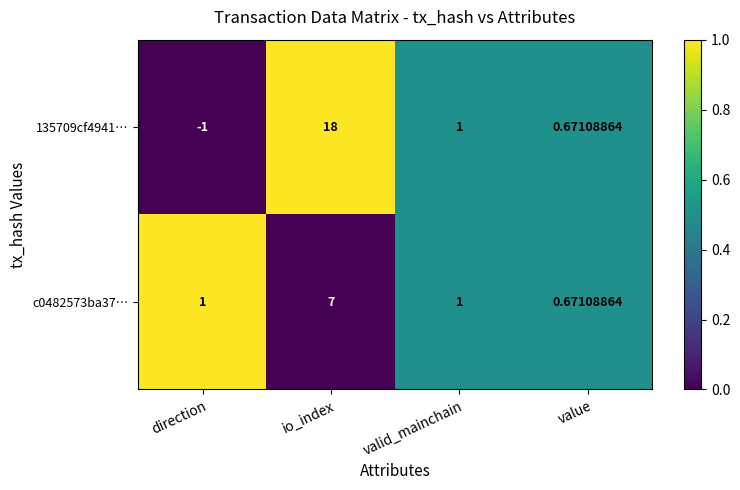

At which label is 135709cf4941… closest to 8?

valid_mainchain